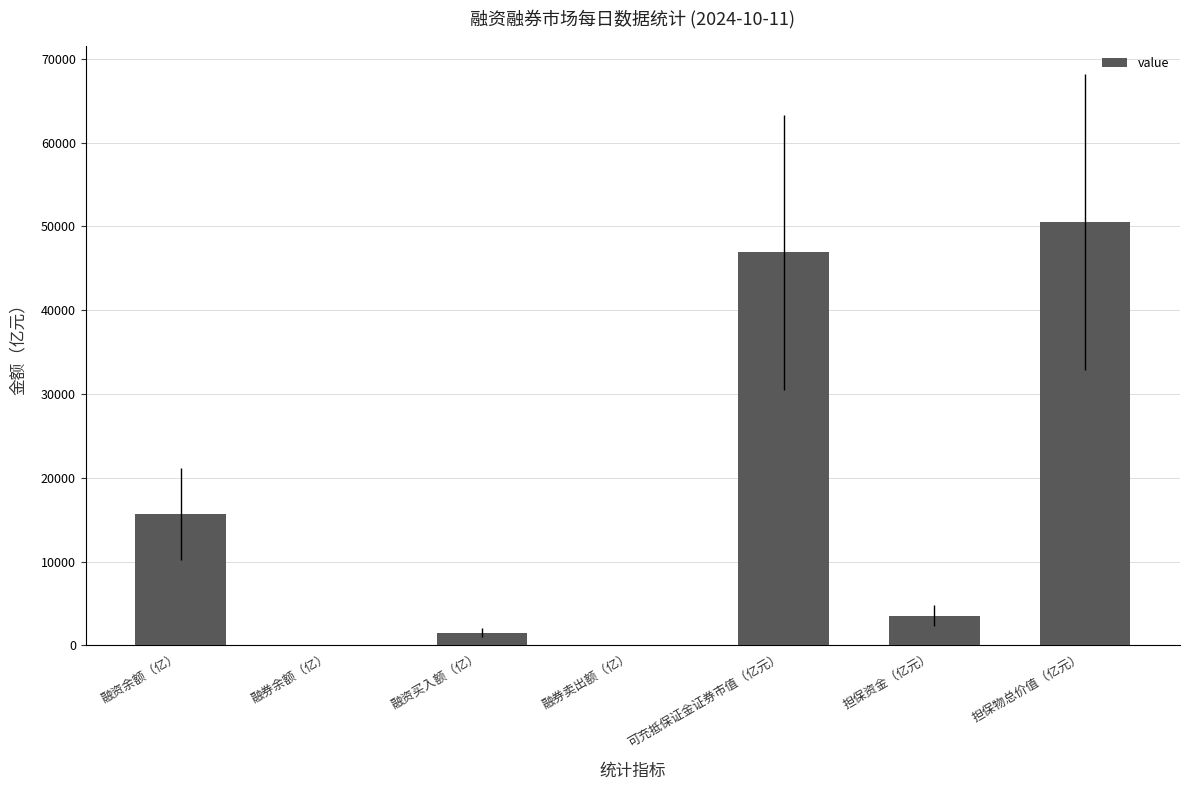

The value at 担保资金（亿元） is 3550.4. True or false?

True